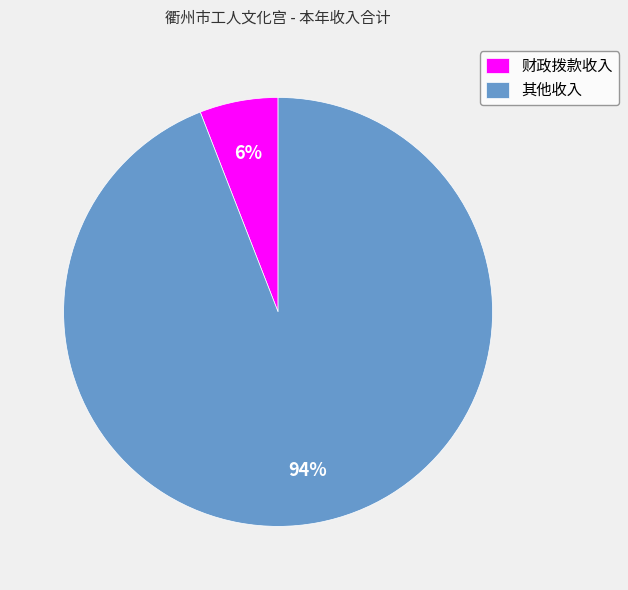

True or false: 财政拨款收入 accounts for 19% of the total.

False